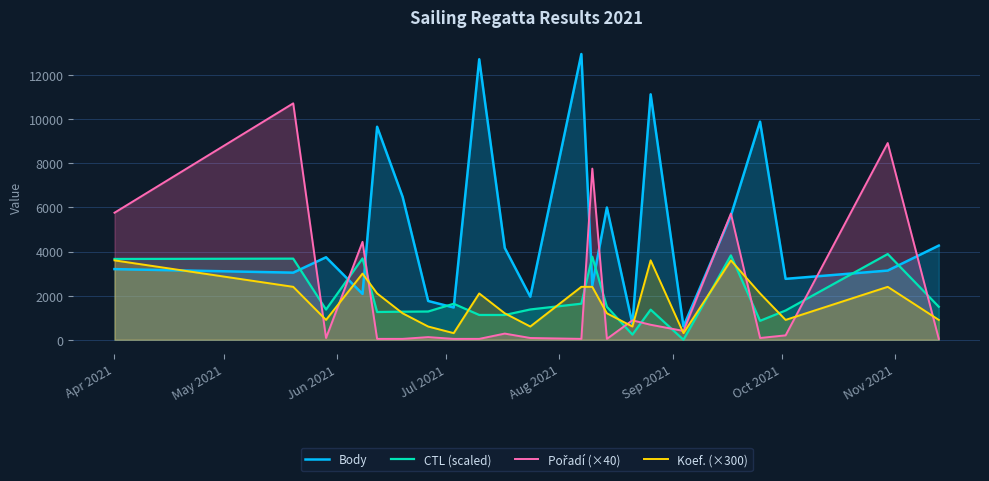

After their last crossing, which series has the higher values: Body or CTL (scaled)?

Body